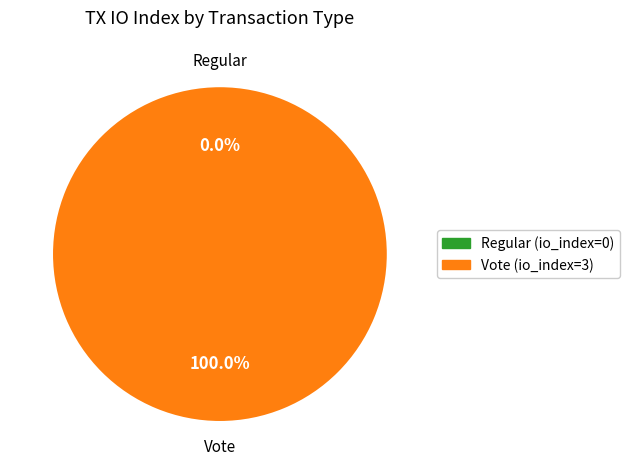

Rank the categories by value from highest to lowest.

Vote, Regular